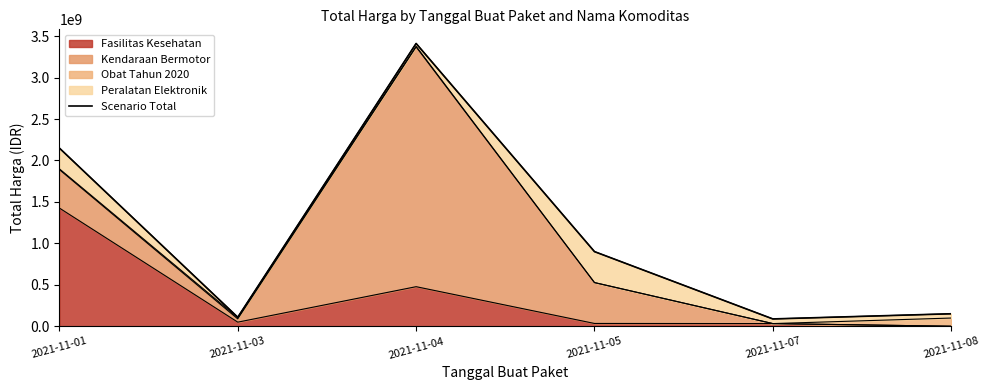

What is the maximum value shown in the chart?

3411415240